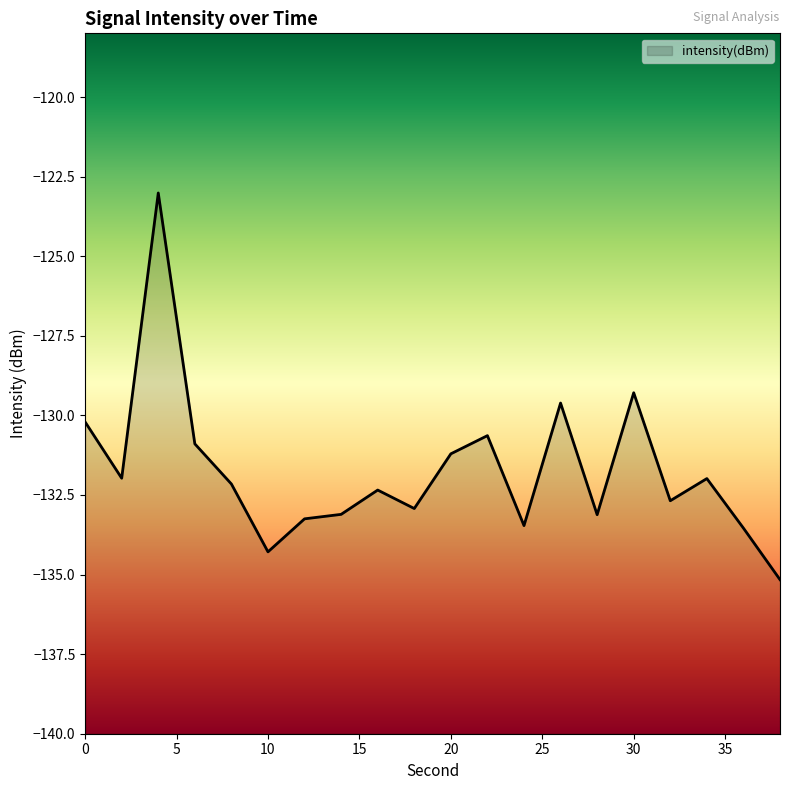

Does the chart display data point markers on the line(s)?

No